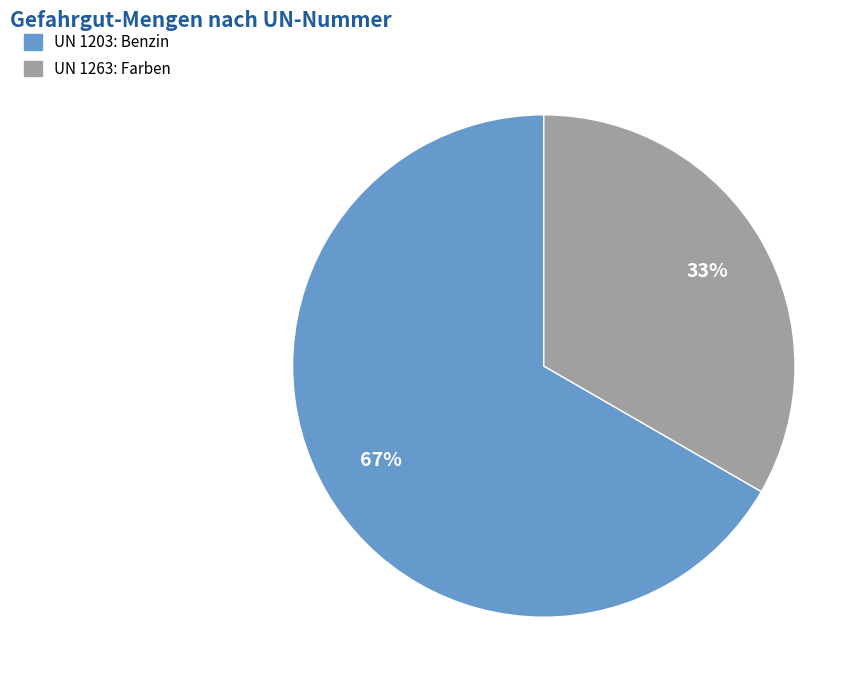

To the nearest percent, what is the average slice percentage?

50%